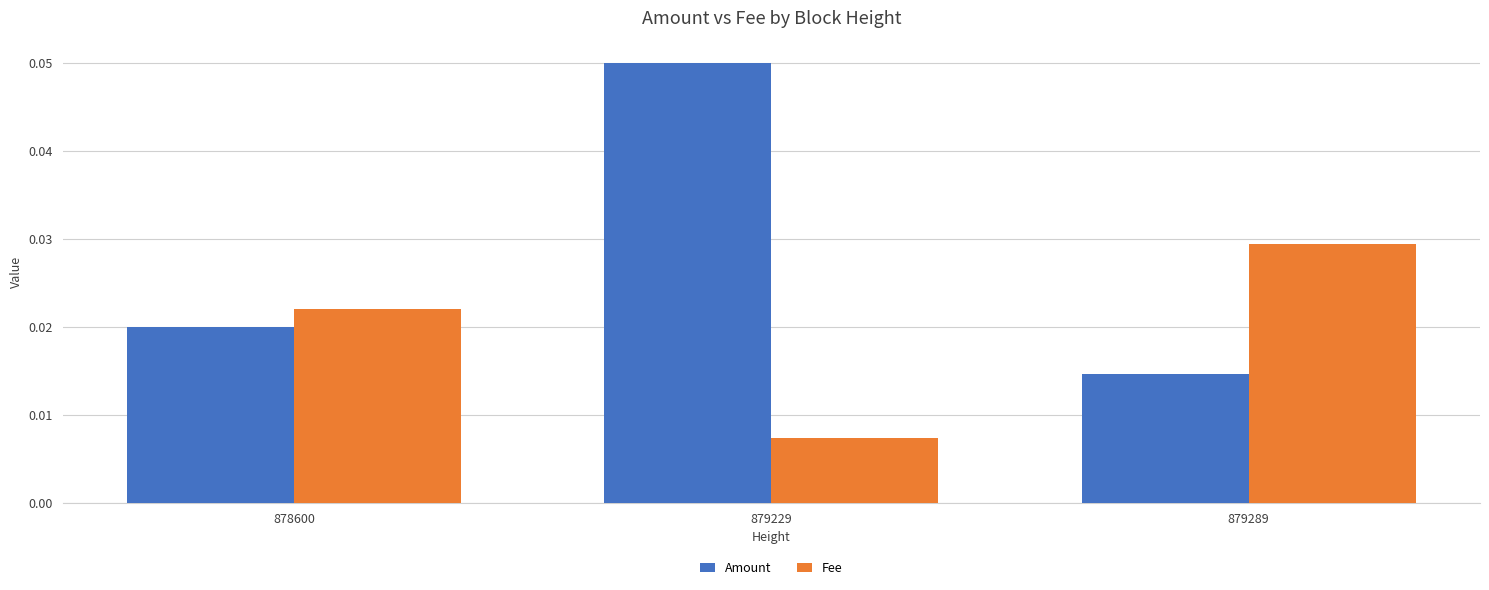

List the labels in order of Amount value, smallest first.

879289, 878600, 879229